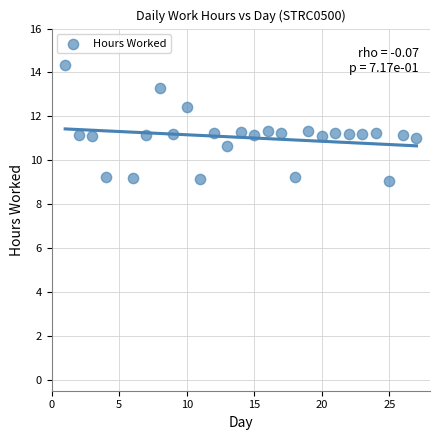

What is the range of Y values (max minus min)?

5.3